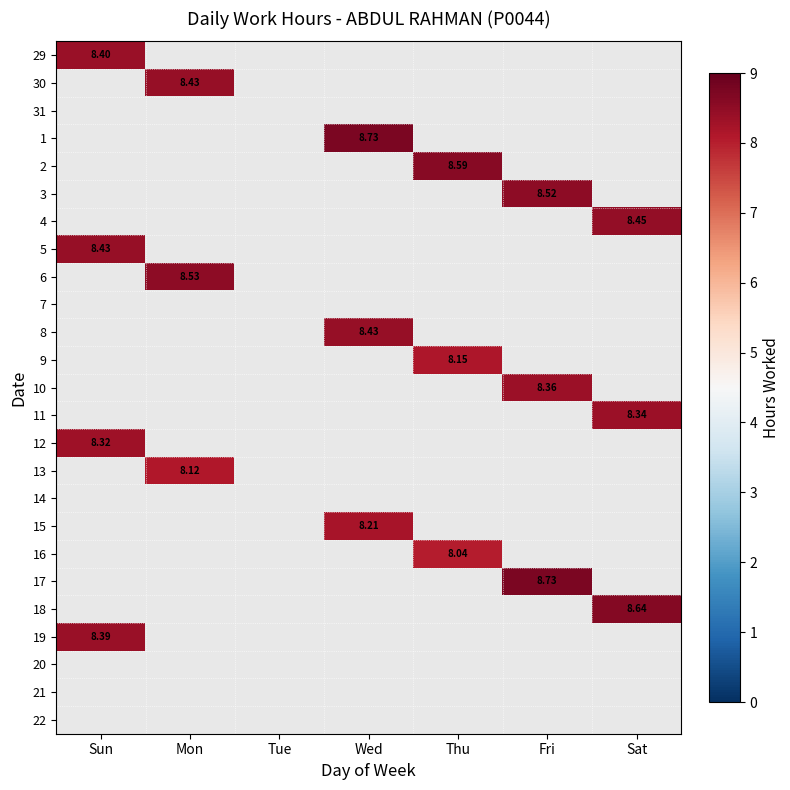

Rank the series by their maximum value, from highest to lowest.

1, 17, 18, 2, 6, 3, 4, 30, 5, 8, 29, 19, 10, 11, 12, 15, 9, 13, 16, 31, 7, 14, 20, 21, 22